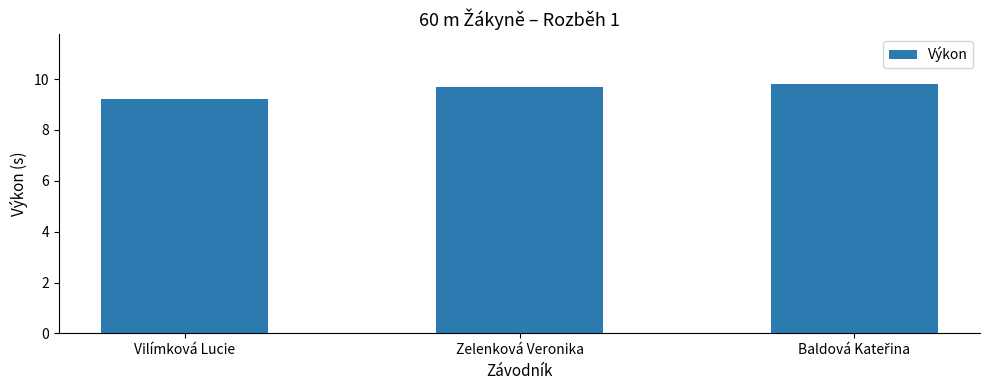

What is the change in value from Vilímková Lucie to Zelenková Veronika?

+0.5